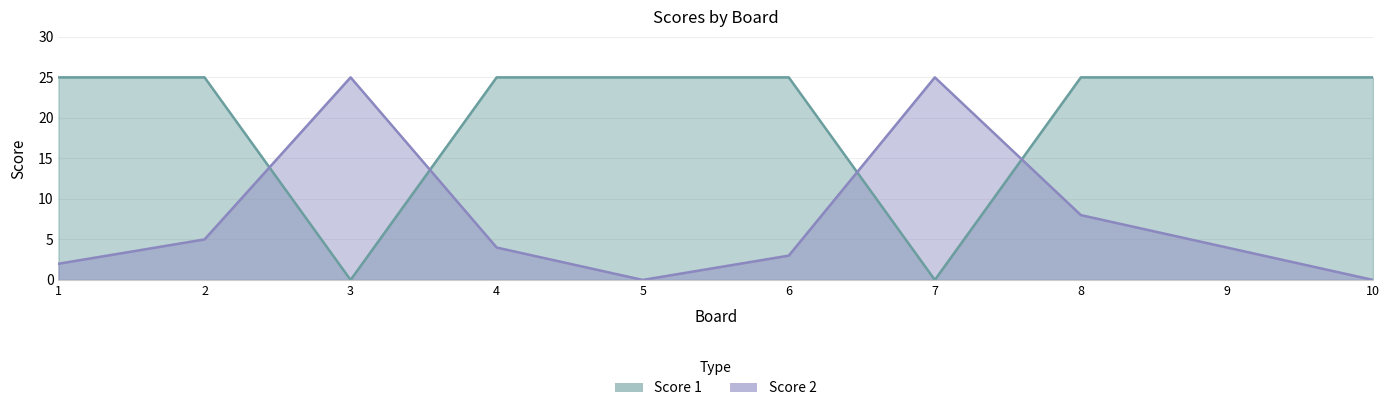

How many intersections are there between Score 1 and Score 2?

4